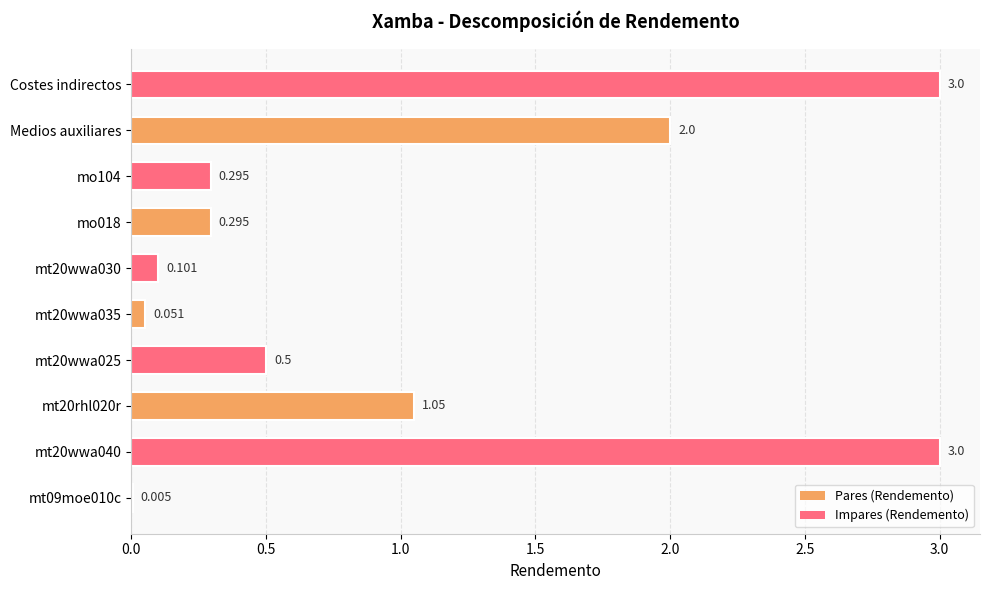

Between Medios auxiliares and mt09moe010c, which is larger?

Medios auxiliares